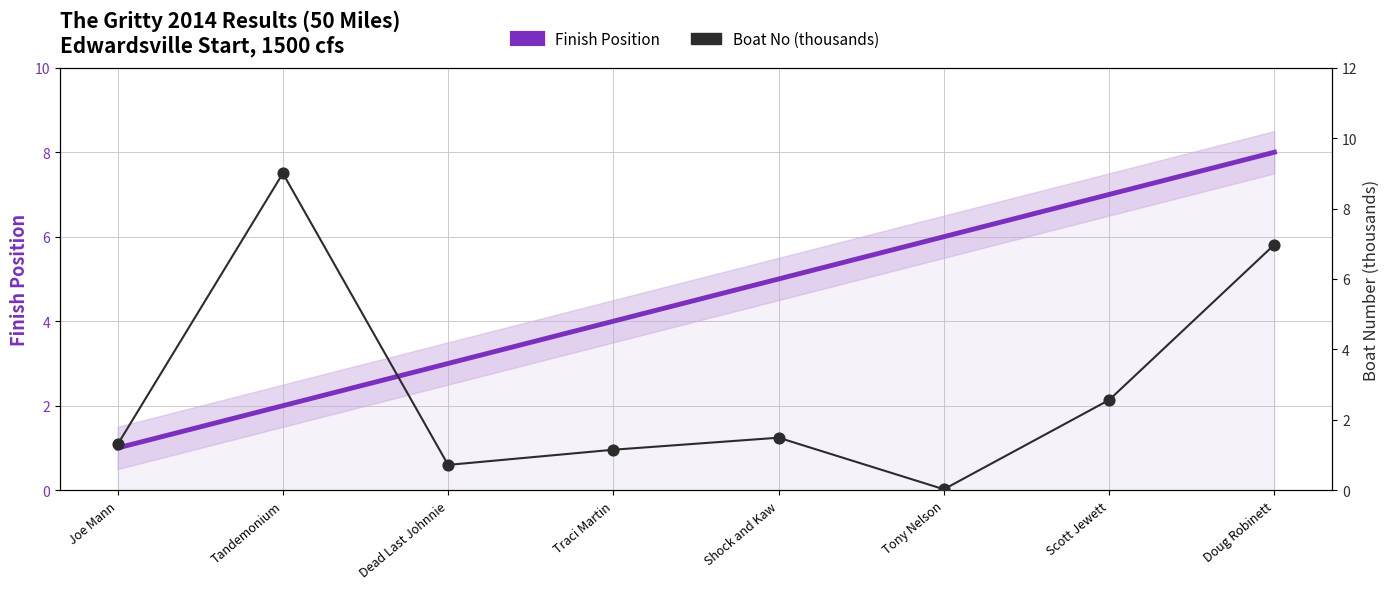

Which series reaches the maximum Y coordinate?

Boat No (thousands)